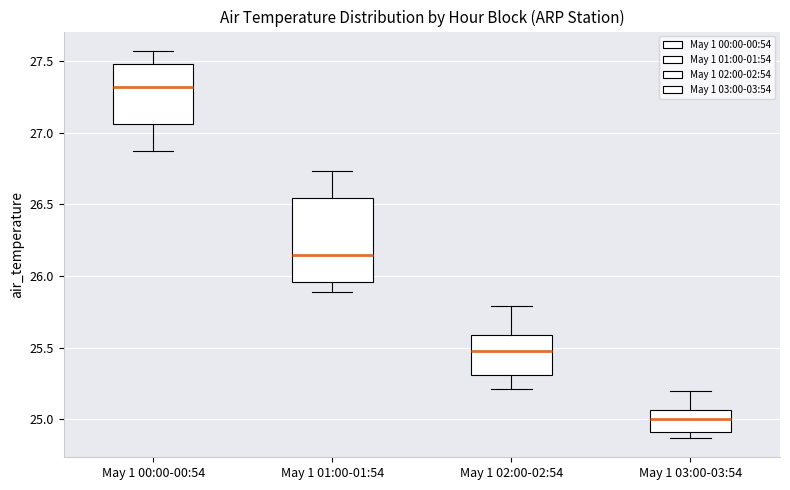

Comparing the boxes themselves (not the whiskers), which one is the tallest?

May 1 01:00-01:54